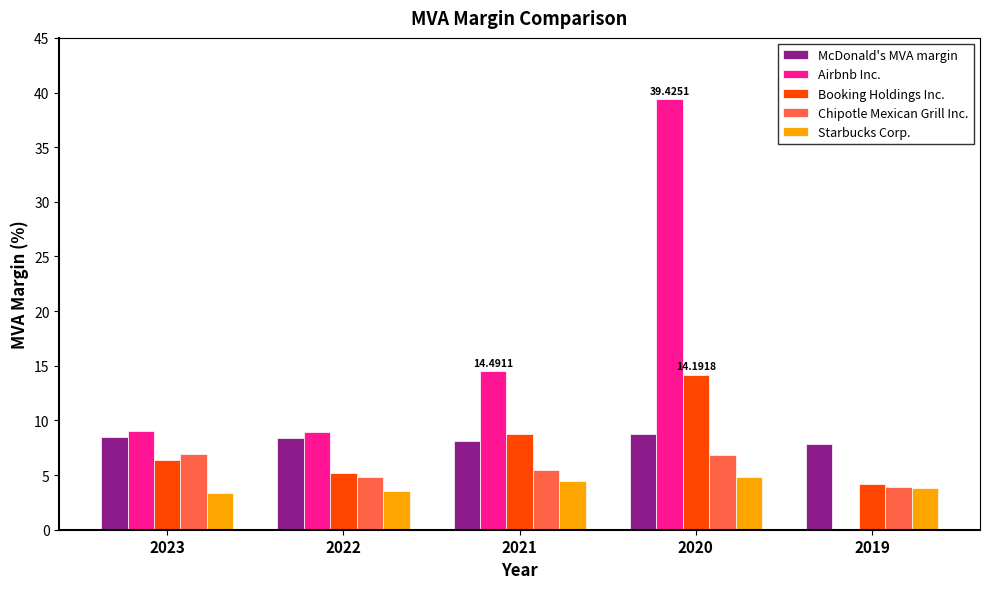

Is the value of Chipotle Mexican Grill Inc. at 2019 greater than the value of McDonald's MVA margin at 2020?

No